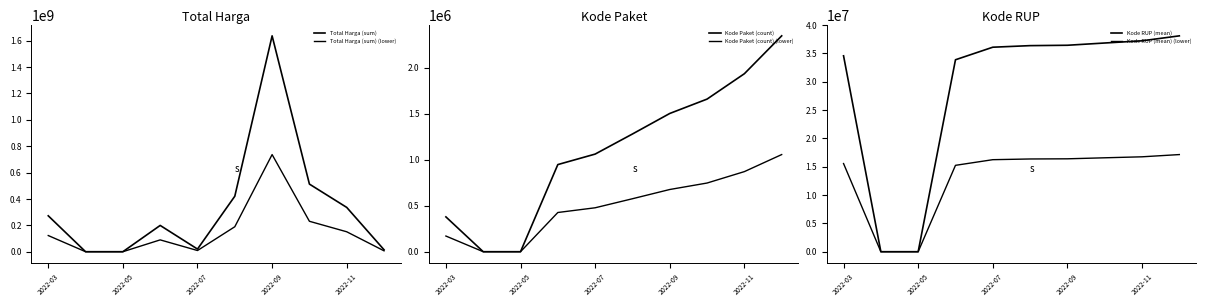

True or false: Kode Paket (count) (lower) and Kode Paket (count) cross at least once.

False